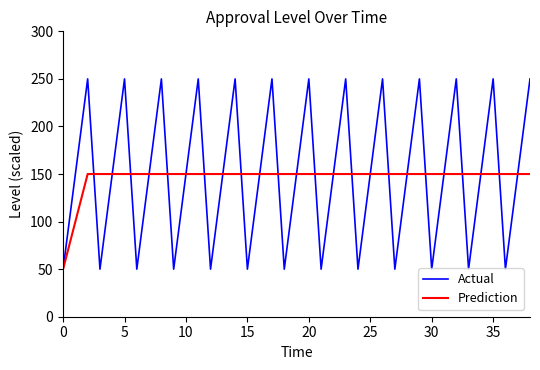

What is the maximum value for Actual?

250